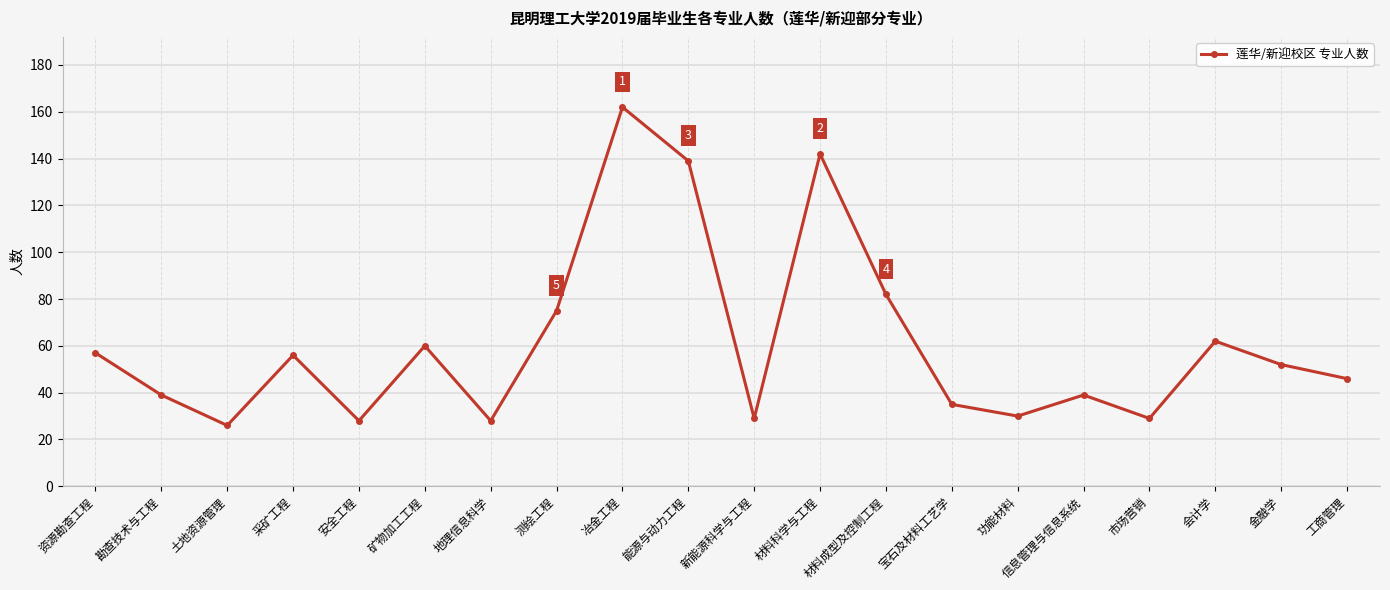

What is the average value?

61